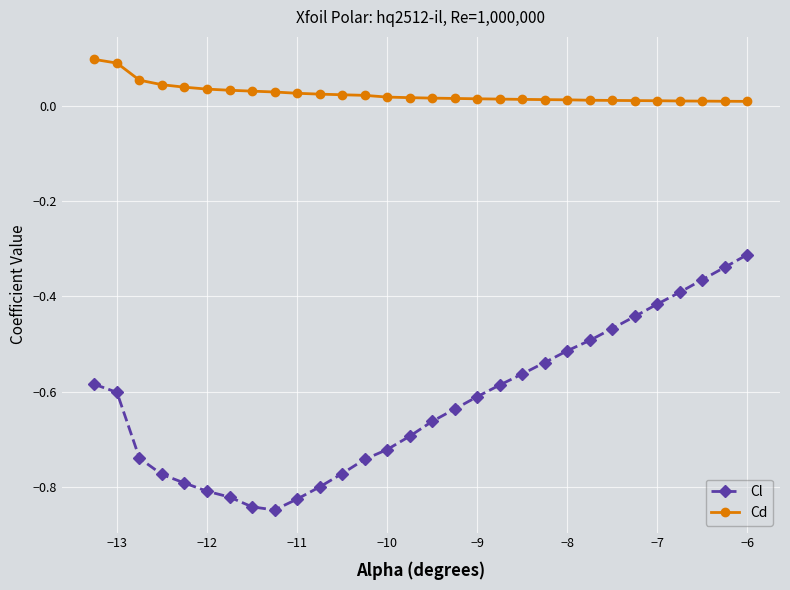

At how many categories does at least one series exceed 0?

30